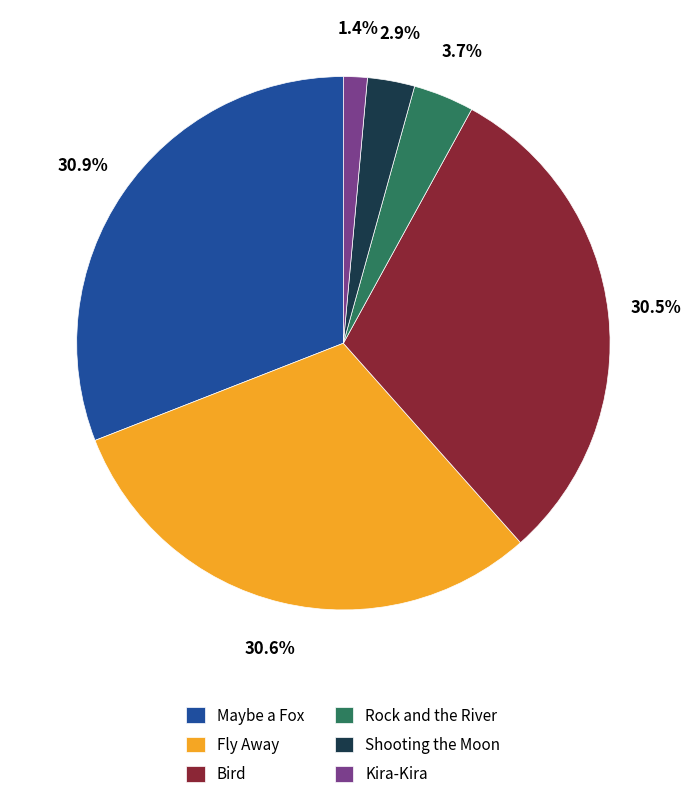

To the nearest percent, what is the difference between the Shooting the Moon and Rock and the River slice percentages?

1%